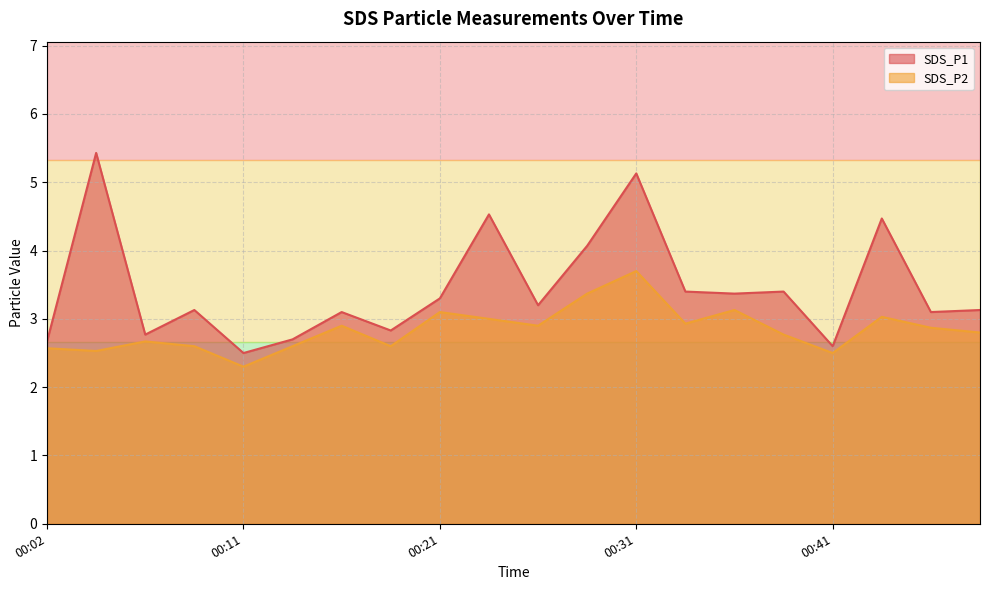

What is the difference between the maximum and minimum values in the SDS_P1 series?

2.9